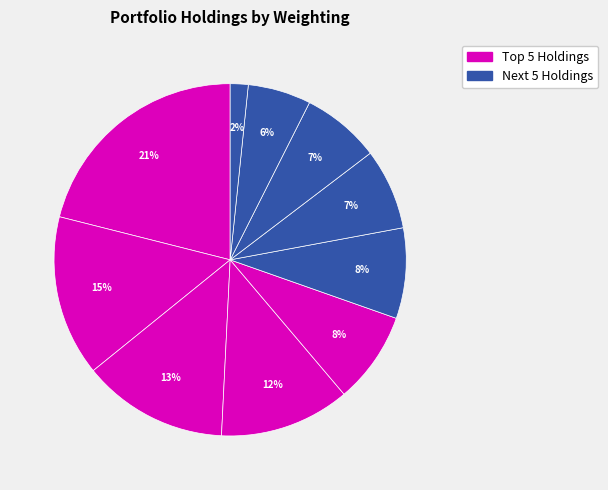

How many segments does this pie chart have?

10